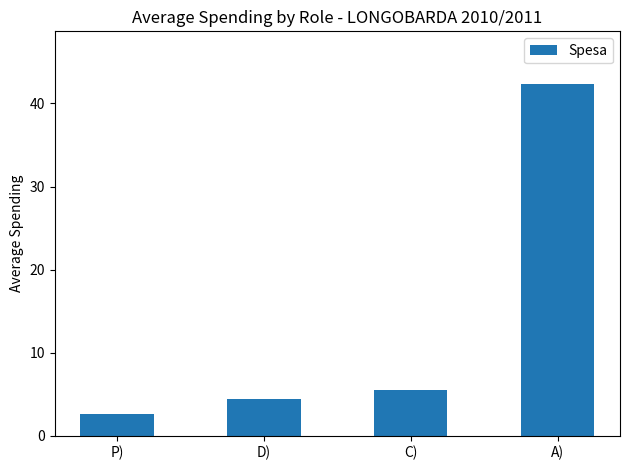

How many data points are less than 5?

2